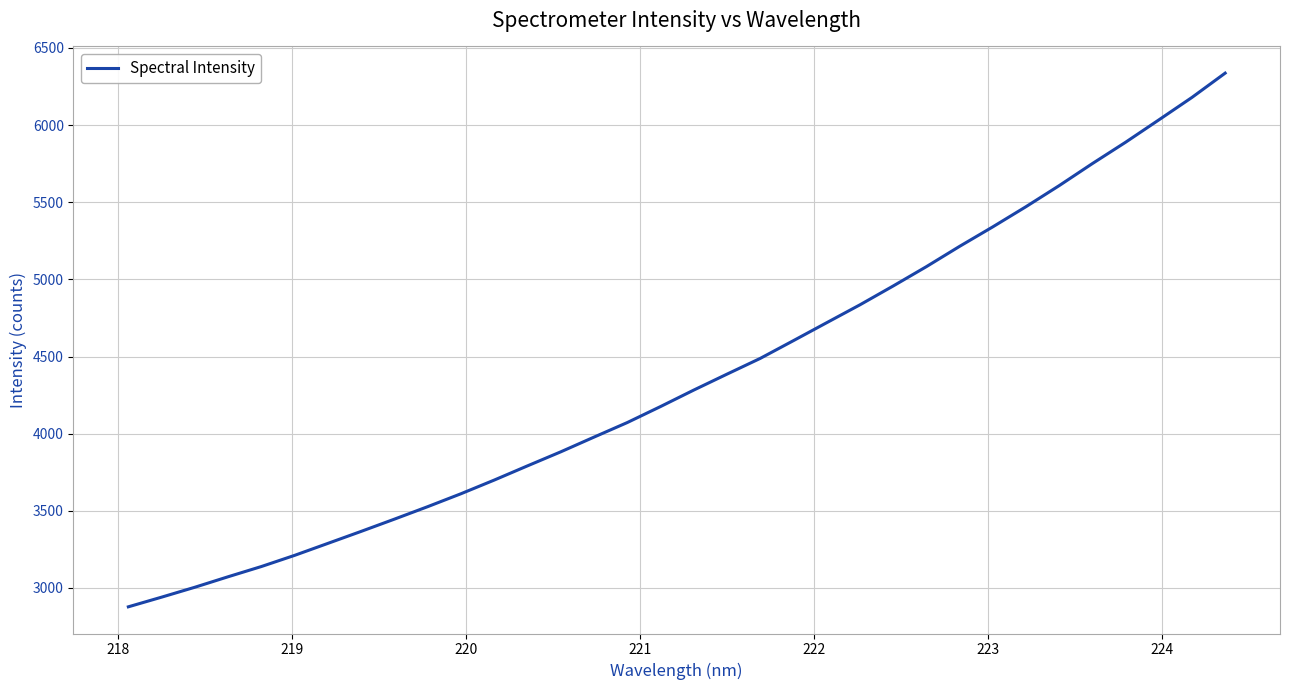

What is the average value?

4360.5